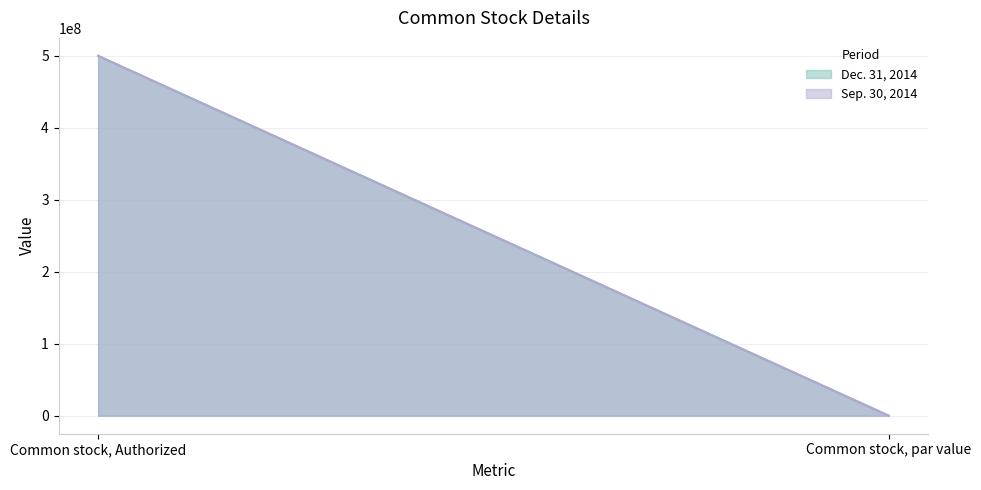

What is the sum of the Dec. 31, 2014 values at Common stock, par value and Common stock, Authorized?

500000000.0